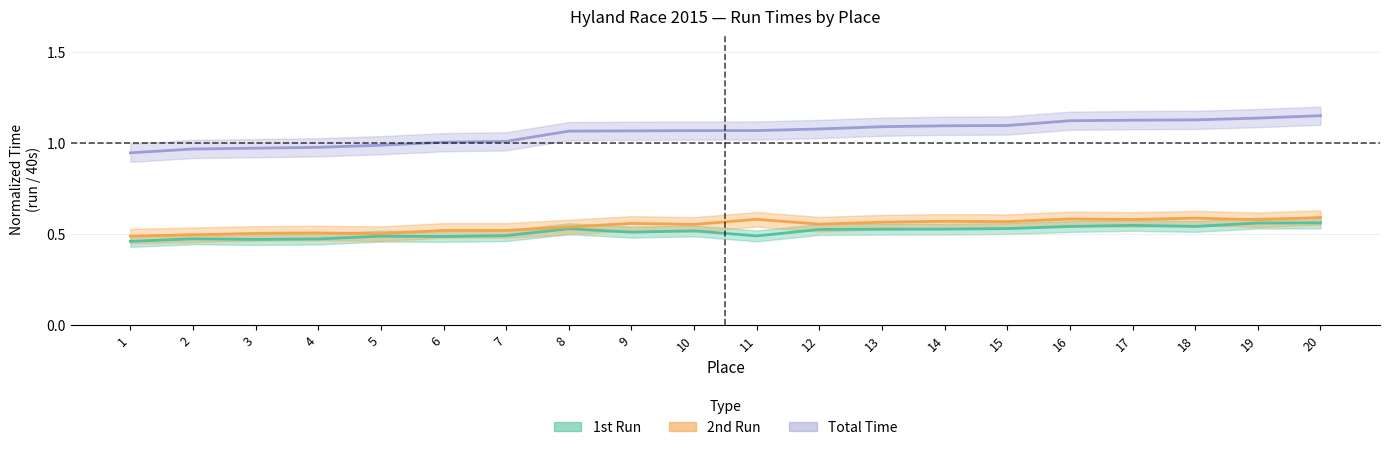

What is the spread (max minus min) of values at 9?

0.6